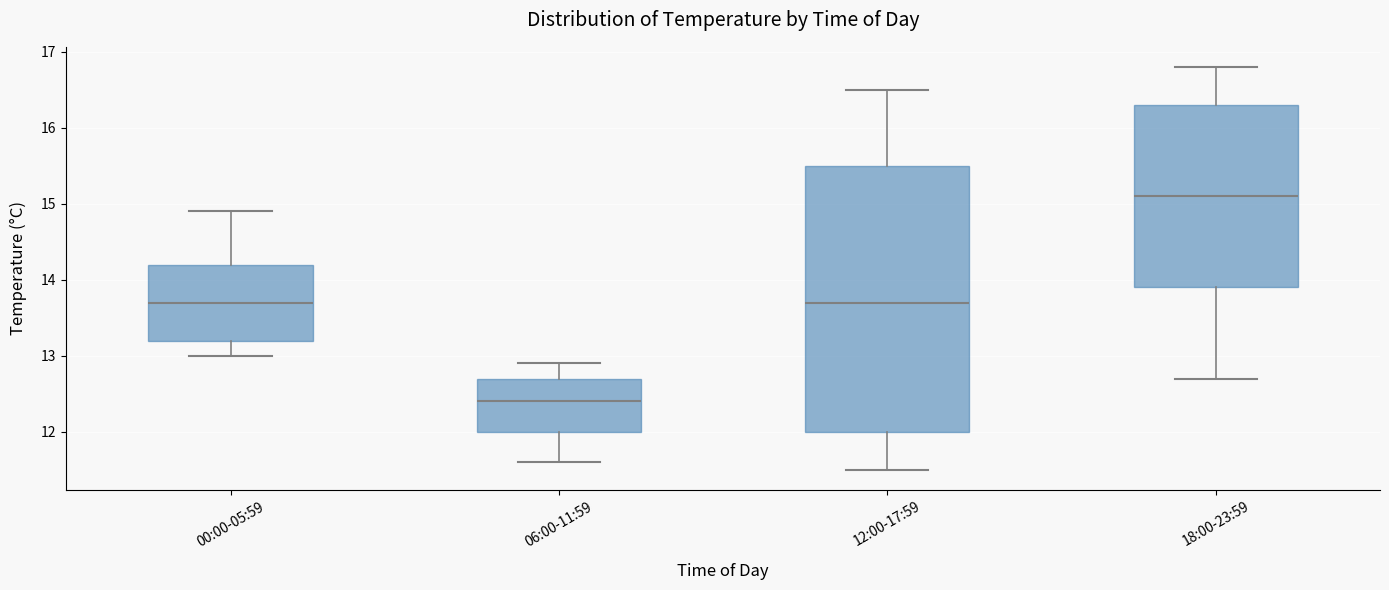

Reading left to right, read every box against the y-axis: the position of its median line, the range the box covers, and the ends of its whiskers. The values are not printed on the chart, so give them approximately, as read against the axis.

00:00-05:59: median 13.7, box 13.2 to 14.2, whiskers 13.0 to 14.9
06:00-11:59: median 12.4, box 12.0 to 12.7, whiskers 11.6 to 12.9
12:00-17:59: median 13.7, box 12.0 to 15.5, whiskers 11.5 to 16.5
18:00-23:59: median 15.1, box 13.9 to 16.3, whiskers 12.7 to 16.8